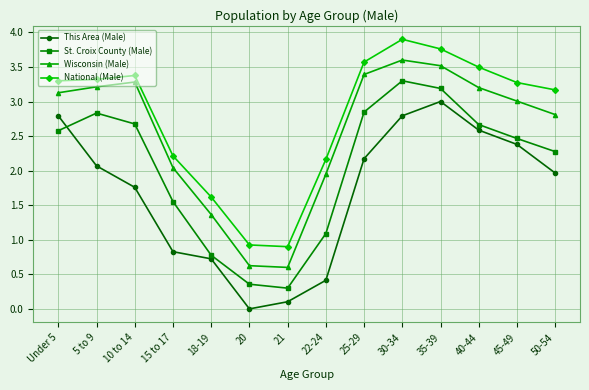

At how many categories does at least one series exceed 1?

12